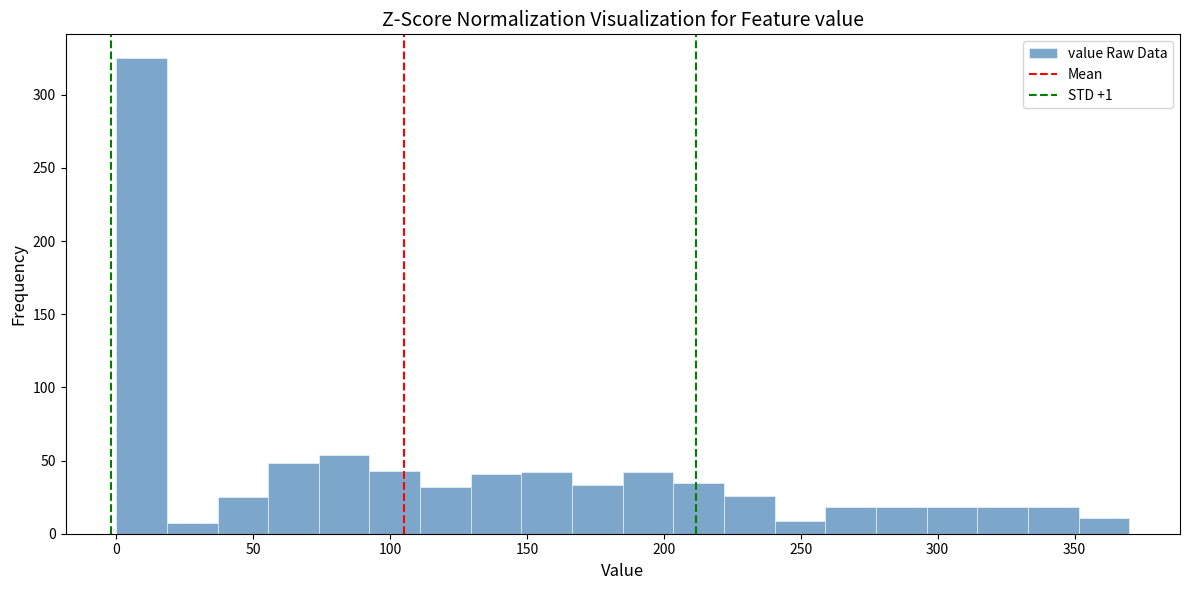

Read against the x-axis, roughly where is the centre of the tallest bar?

10